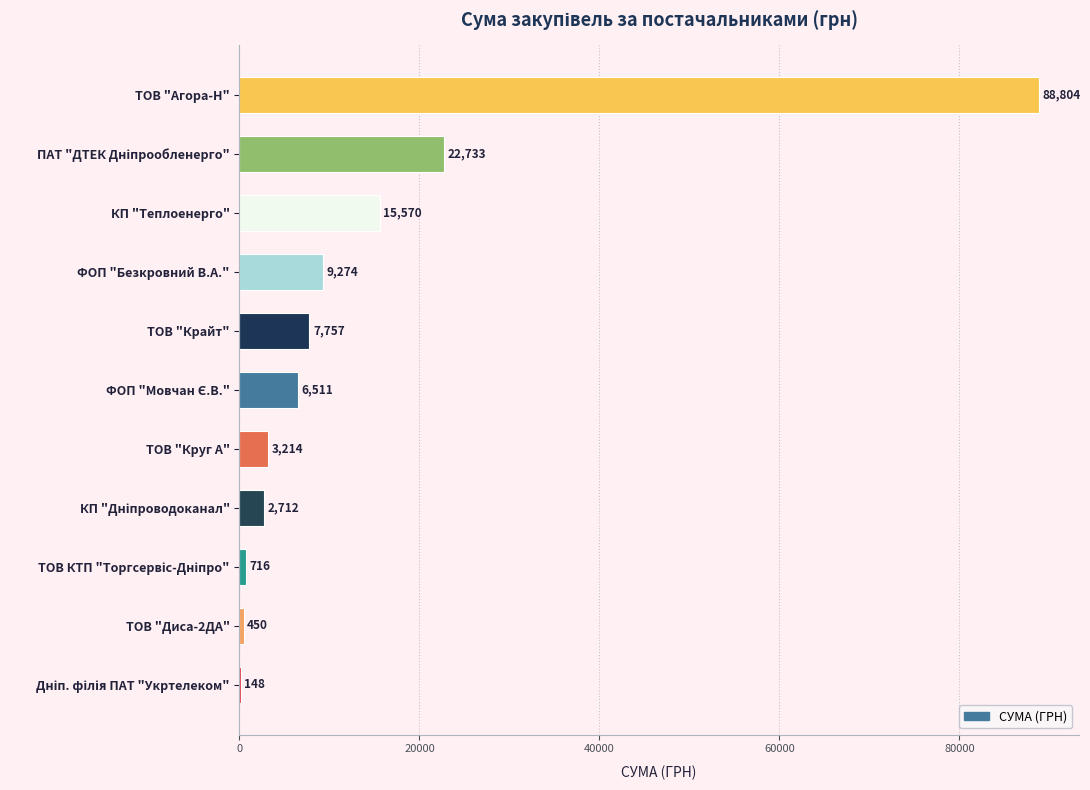

Are the bars horizontal?

Yes